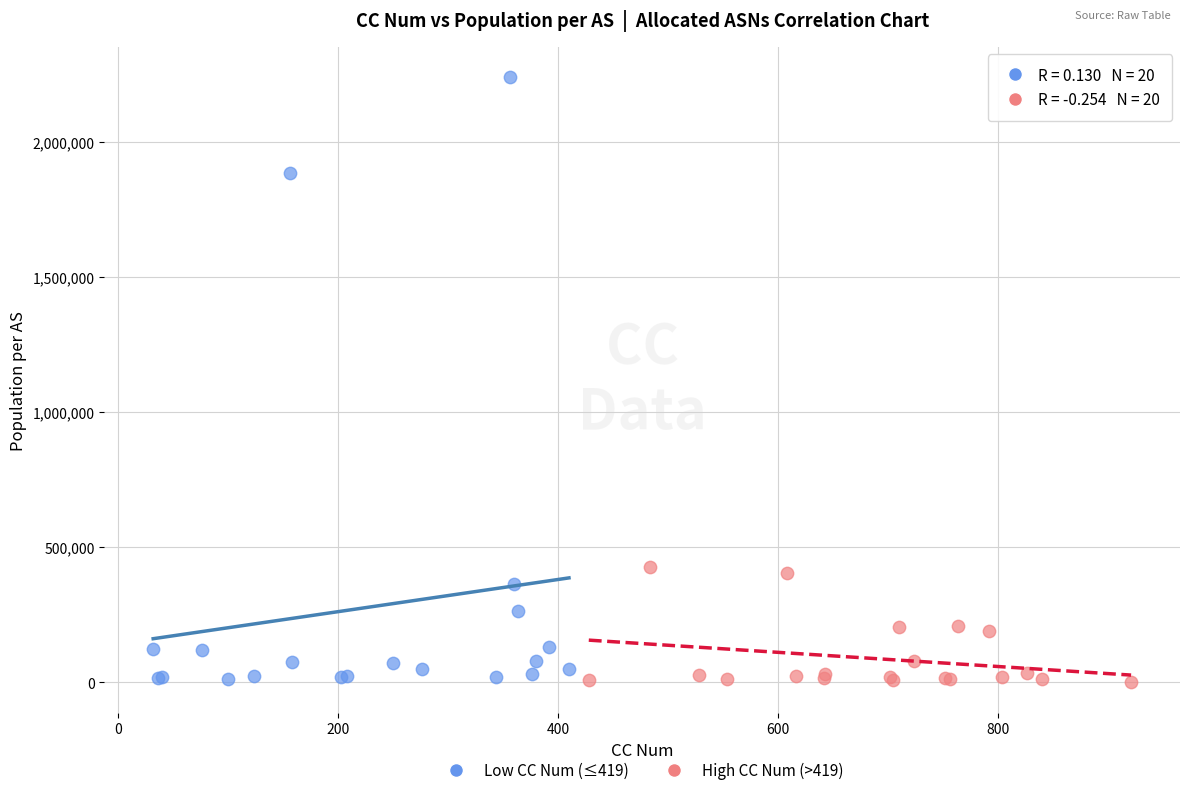

What are all the series names shown in the legend?

Low CC Num (≤419), High CC Num (>419)